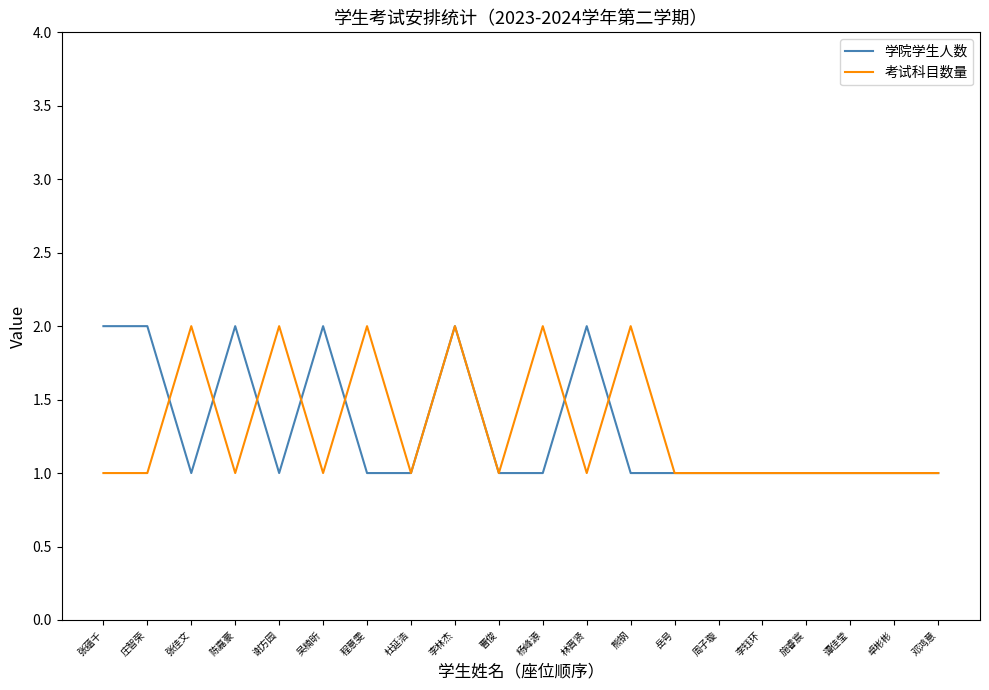

What is the total value across all series at 李钰环?

2